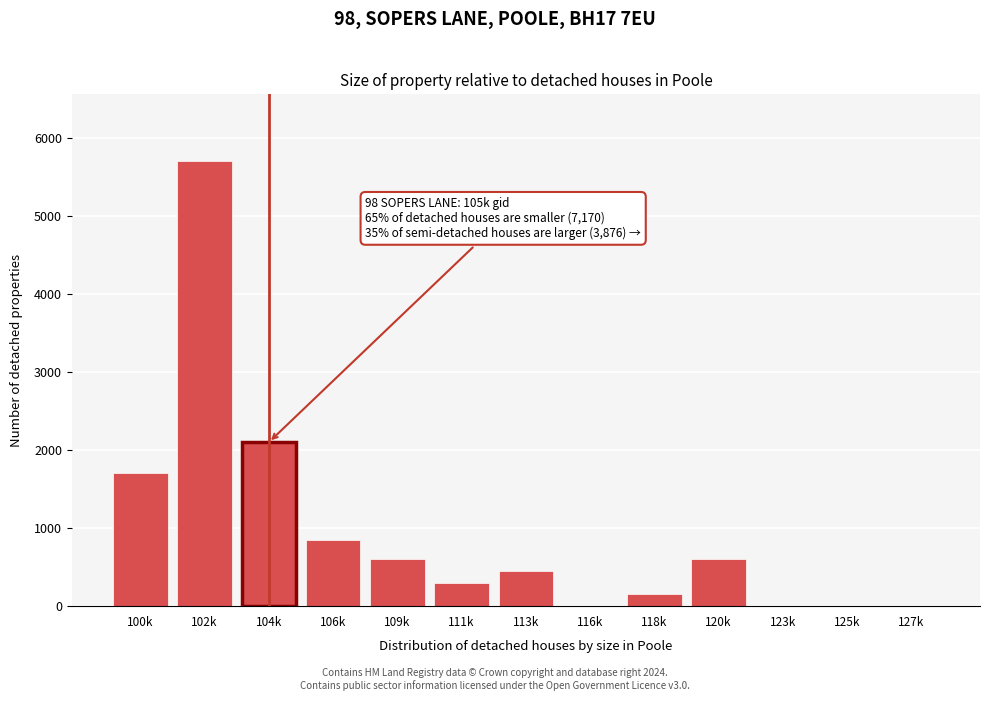

Reading left to right, transcribe all the data shown in this chart.

100k=1700	102k=5700	104k=2100	106k=850	109k=600	111k=300	113k=450	116k=0	118k=150	120k=600	123k=0	125k=0	127k=0